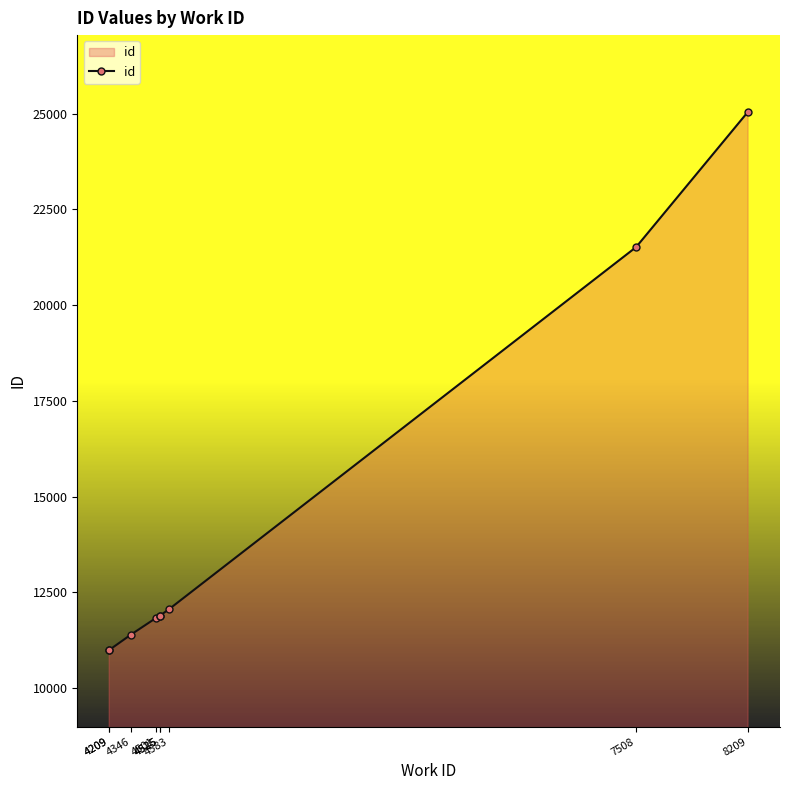

The chart shows a value of 11889 at 4525. True or false?

True